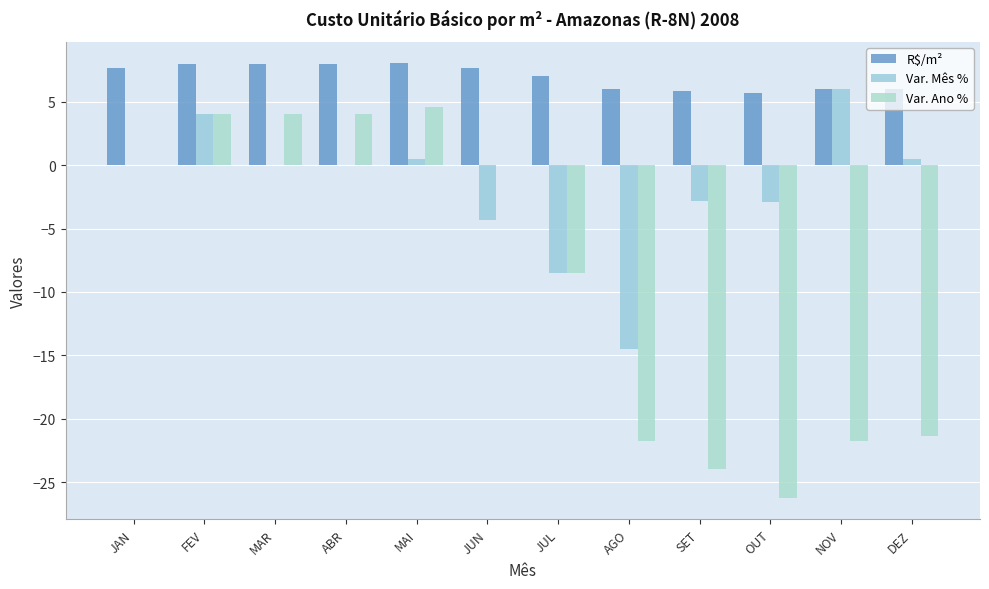

What value does the Var. Ano % series have at AGO?

-21.8